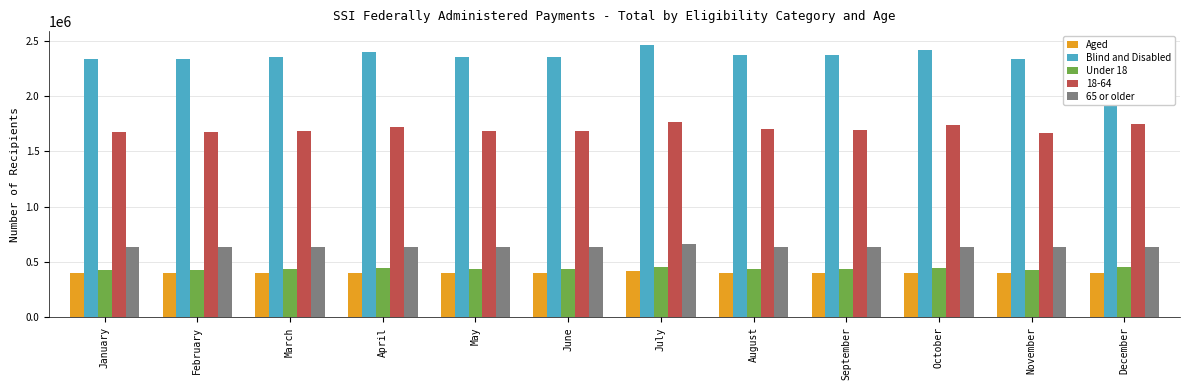

What is the difference between the Aged values at February and April?

1205